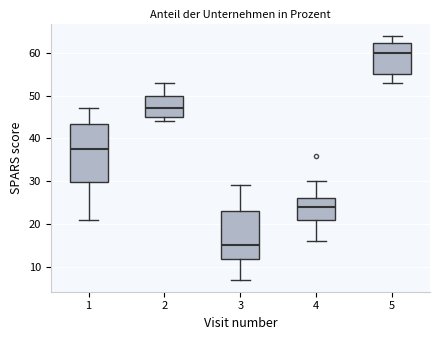

Which box's median line is the highest?

5